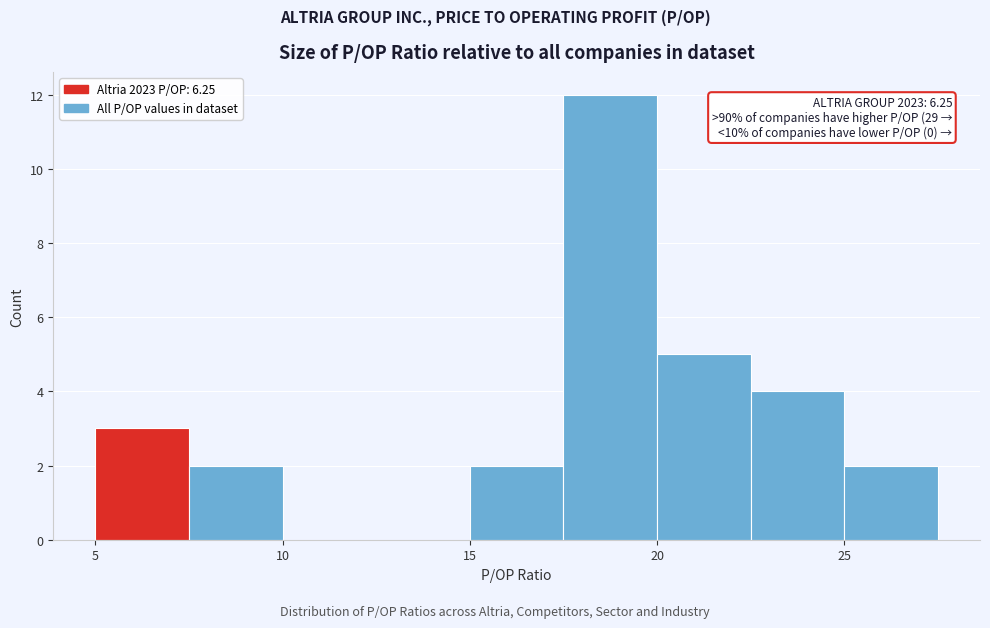

Over which range of the x-axis is the bar tallest?

17.5 to 20.0